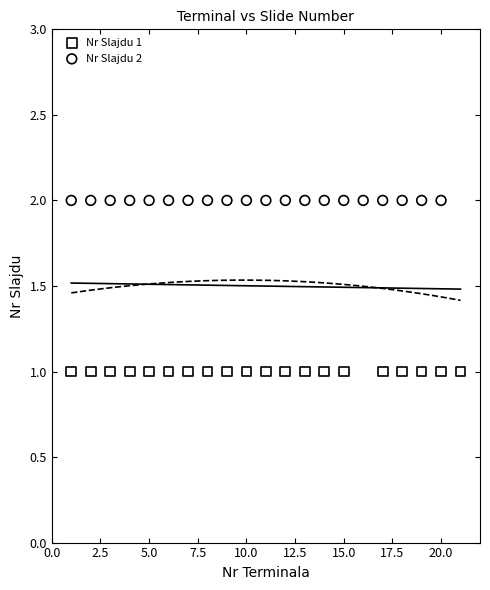

Which series contains the highest Y value?

Nr Slajdu 2